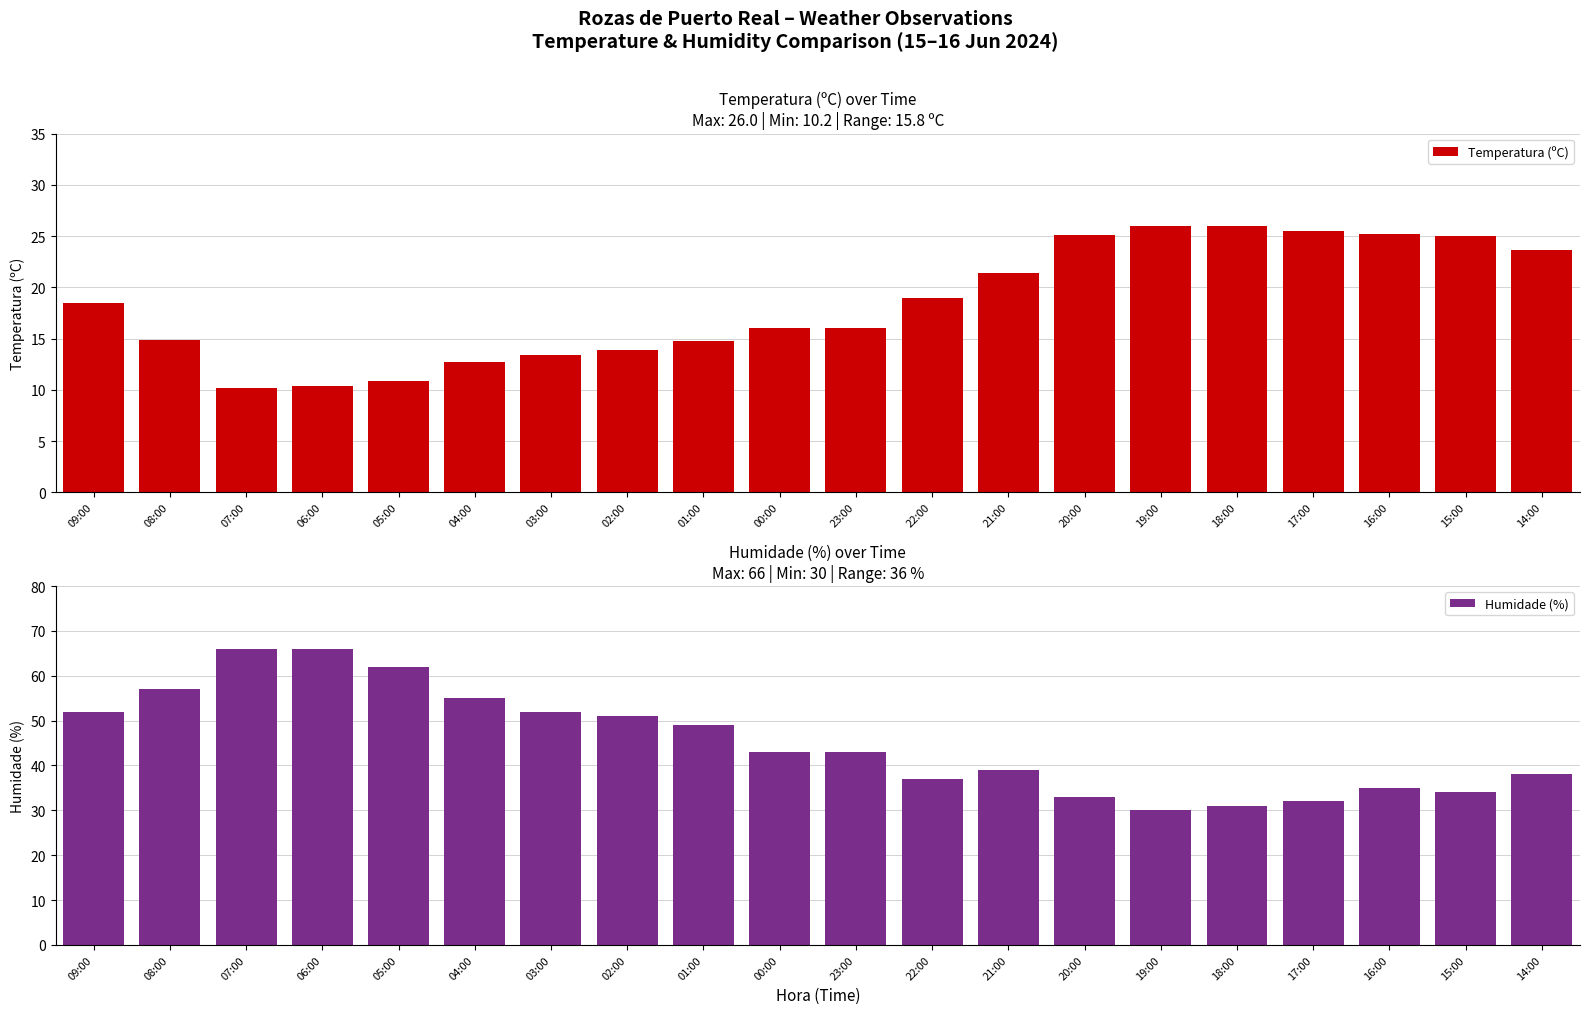

Which series changed the most between 01:00 and 21:00?

Humidade (%)